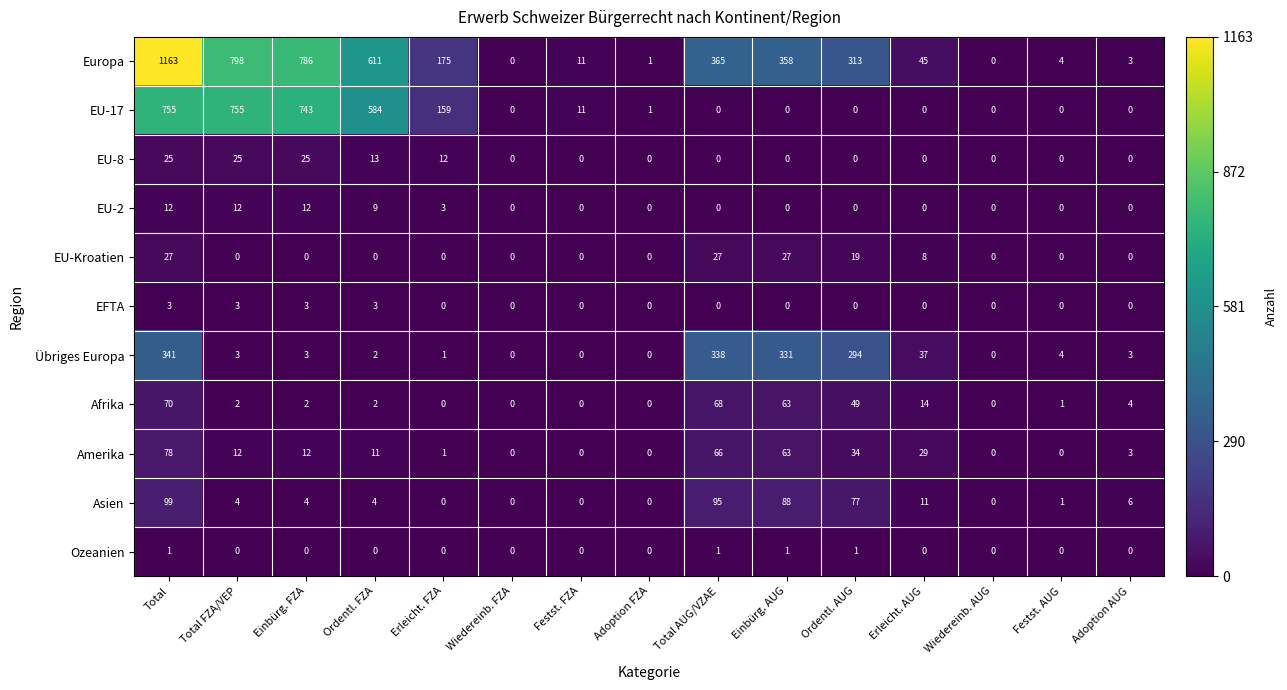

True or false: Amerika has a value of 49 at Erleicht. AUG.

False